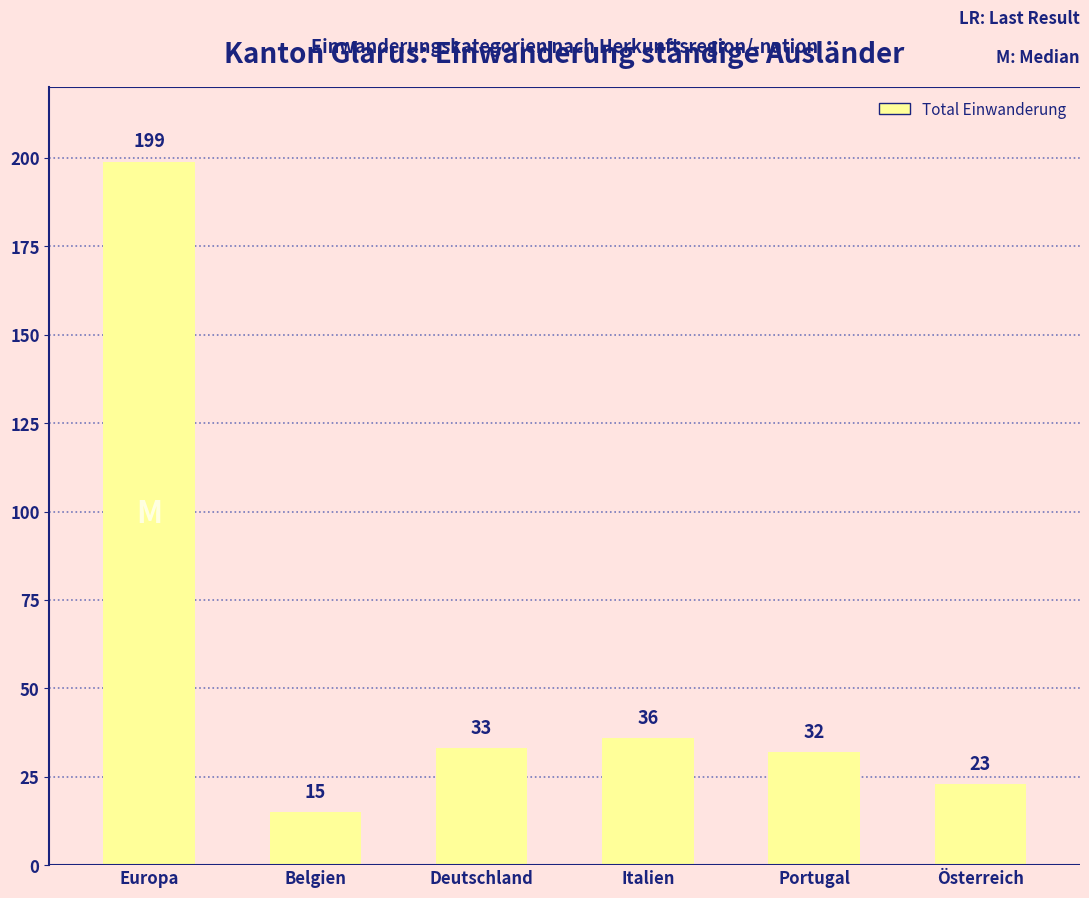

The chart shows a value of 32 at Portugal. True or false?

True